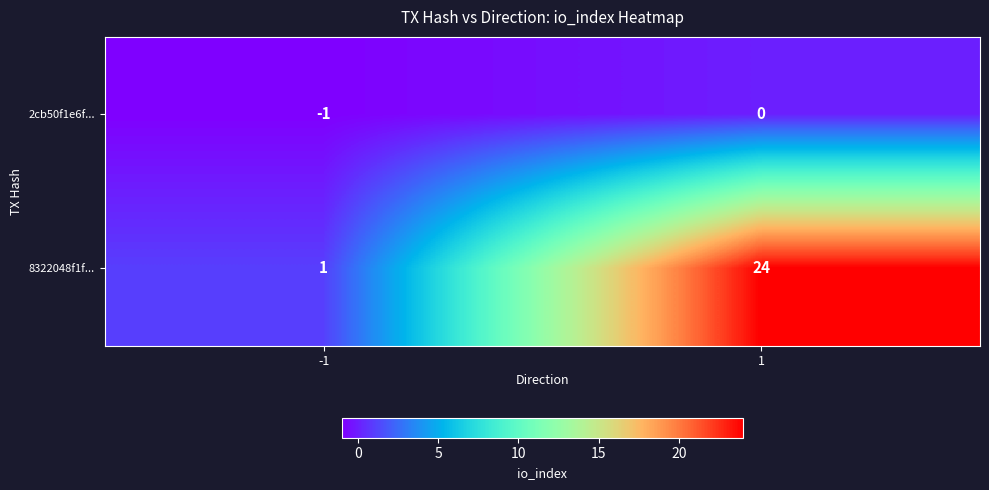

Rank the series by their average value, from highest to lowest.

8322048f1f..., 2cb50f1e6f...